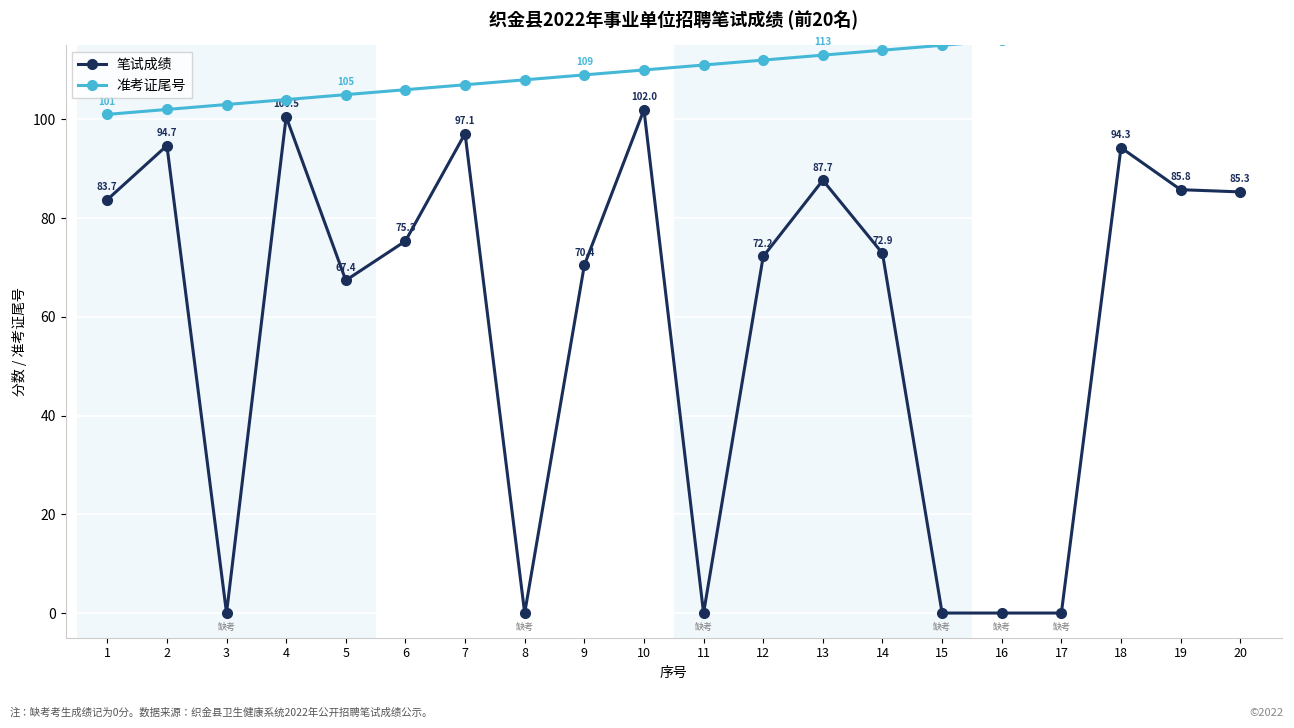

At which category is the sum across all series the highest?

18